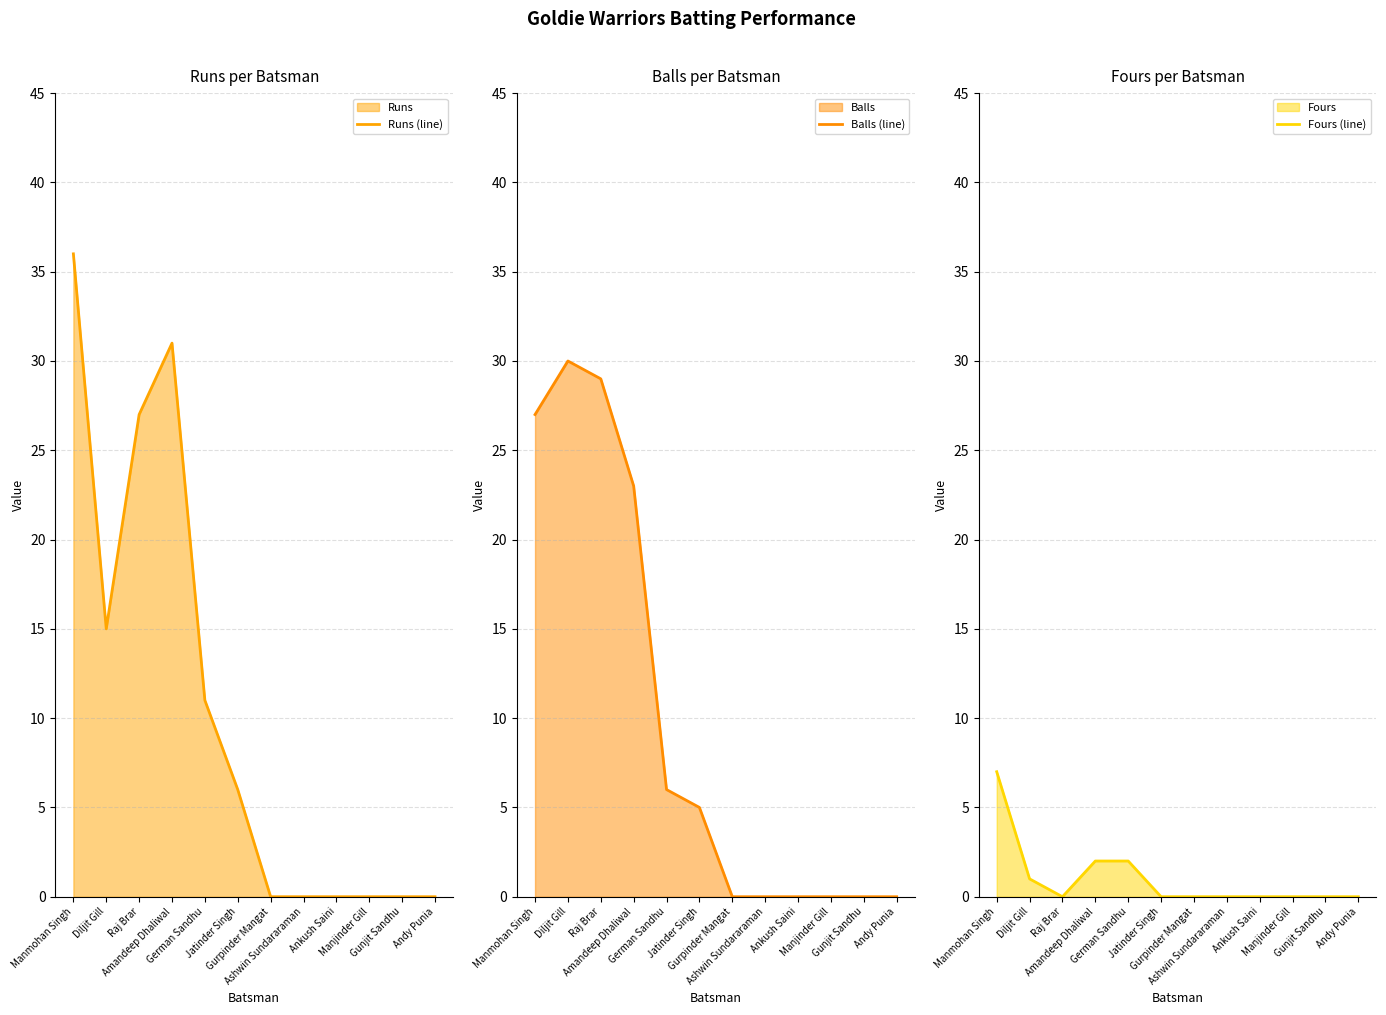

Which series changed the most between Gurpinder Mangat and Ankush Saini?

Runs (line)